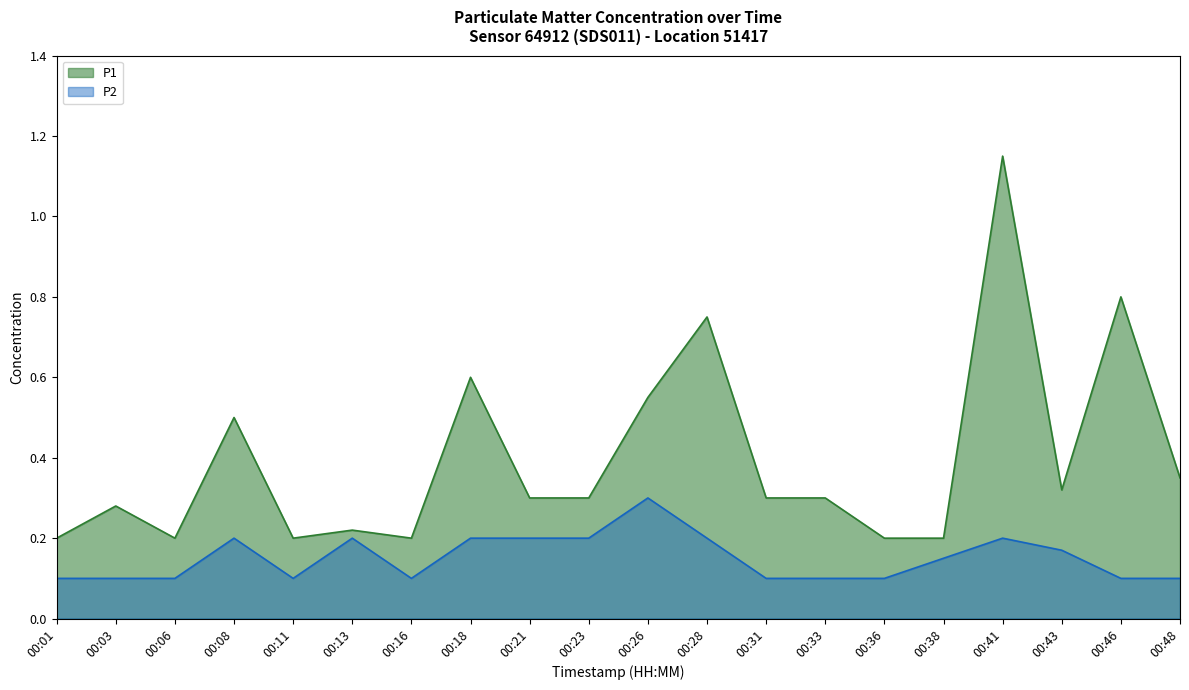

At which category does P1 reach its first local valley?

00:06